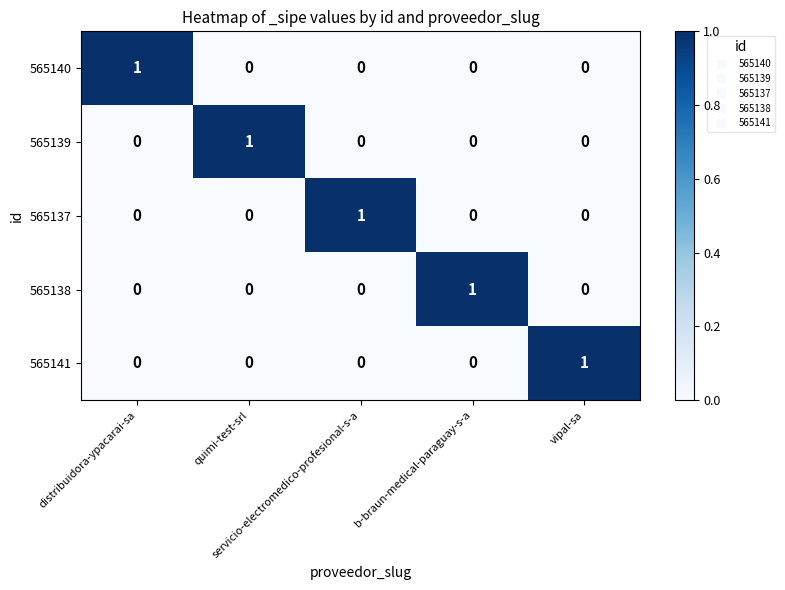

At how many categories does at least one series exceed 0?

5